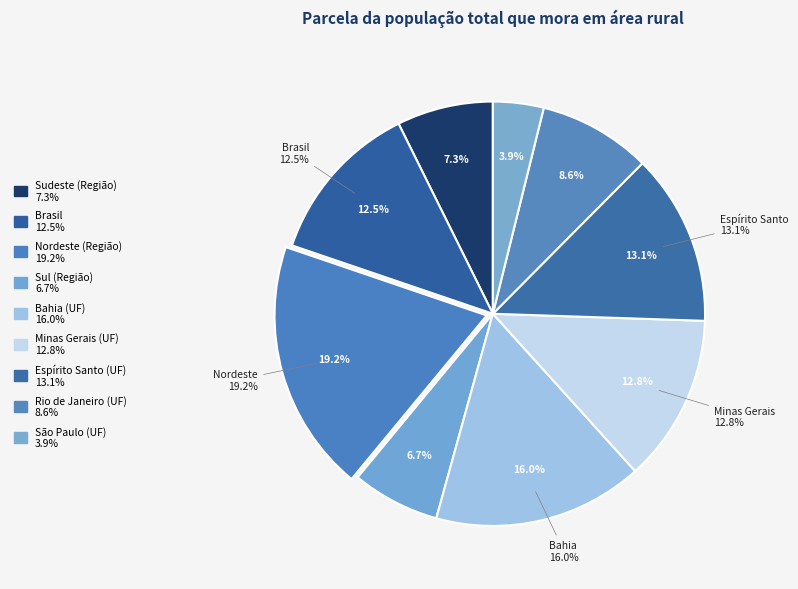

How many segments does this pie chart have?

9